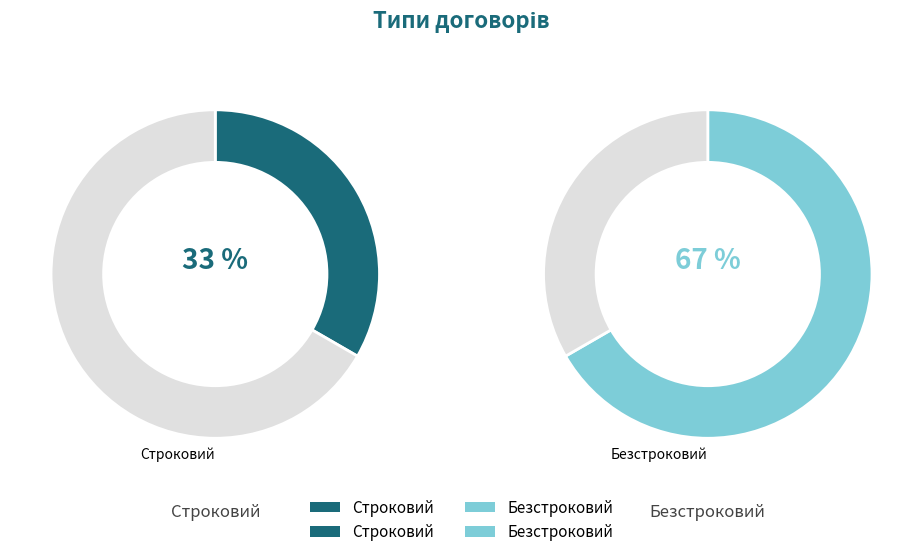

True or false: Безстроковий accounts for 67% of the total.

True